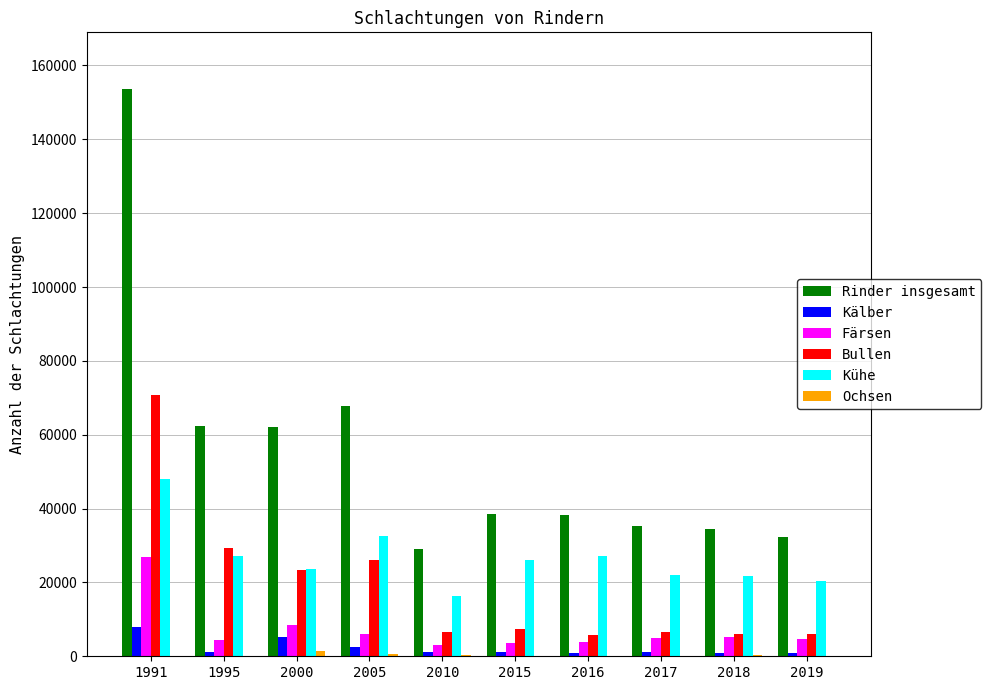

Is the value of Kälber at 2019 greater than the value of Färsen at 1991?

No